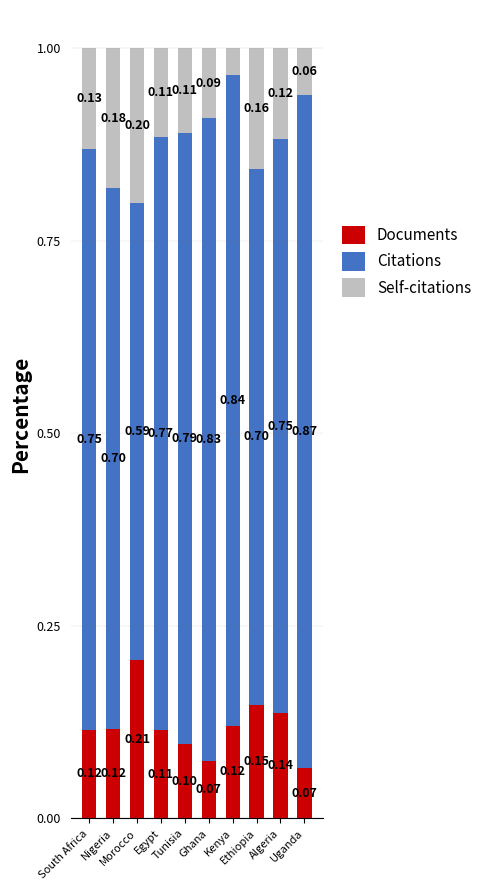

Which has a higher value, Egypt or South Africa?

South Africa